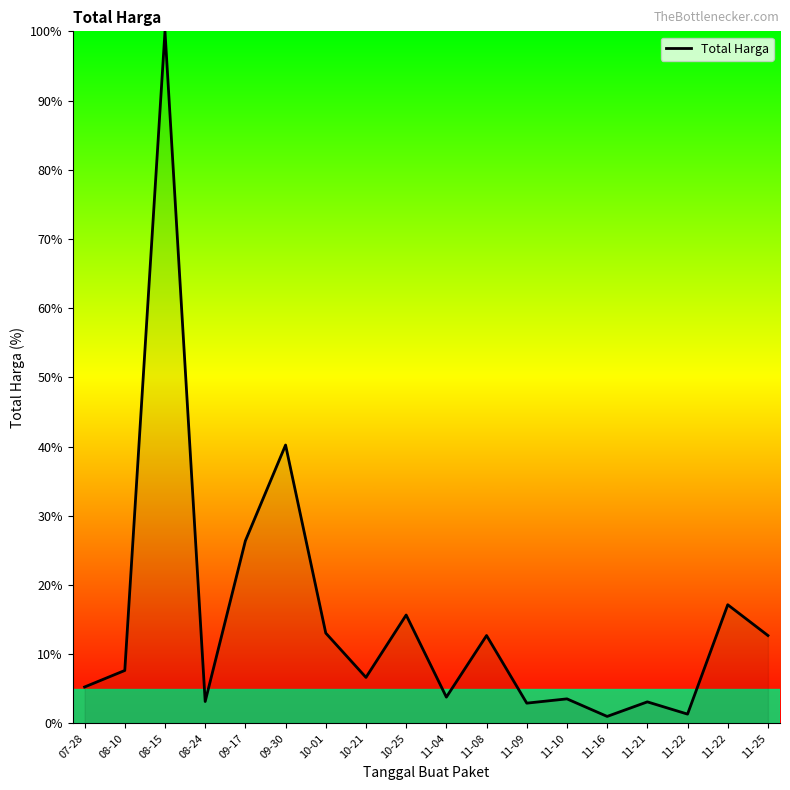

Rank the categories by value from highest to lowest.

08-15, 09-30, 09-17, 11-22, 10-25, 10-01, 11-08, 11-25, 08-10, 10-21, 07-28, 11-04, 11-10, 08-24, 11-21, 11-09, 11-22, 11-16